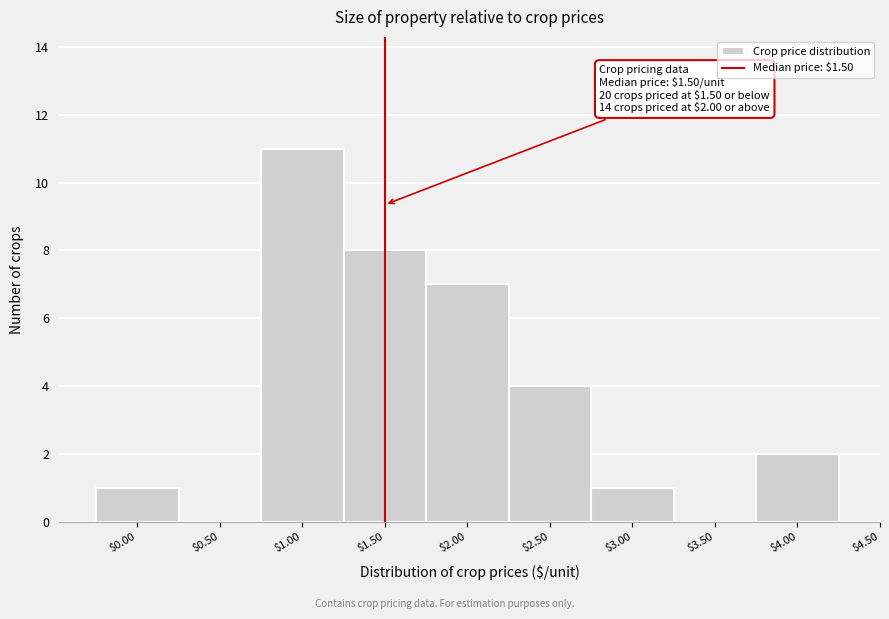

Over which range of the x-axis is the bar tallest?

0.75 to 1.25